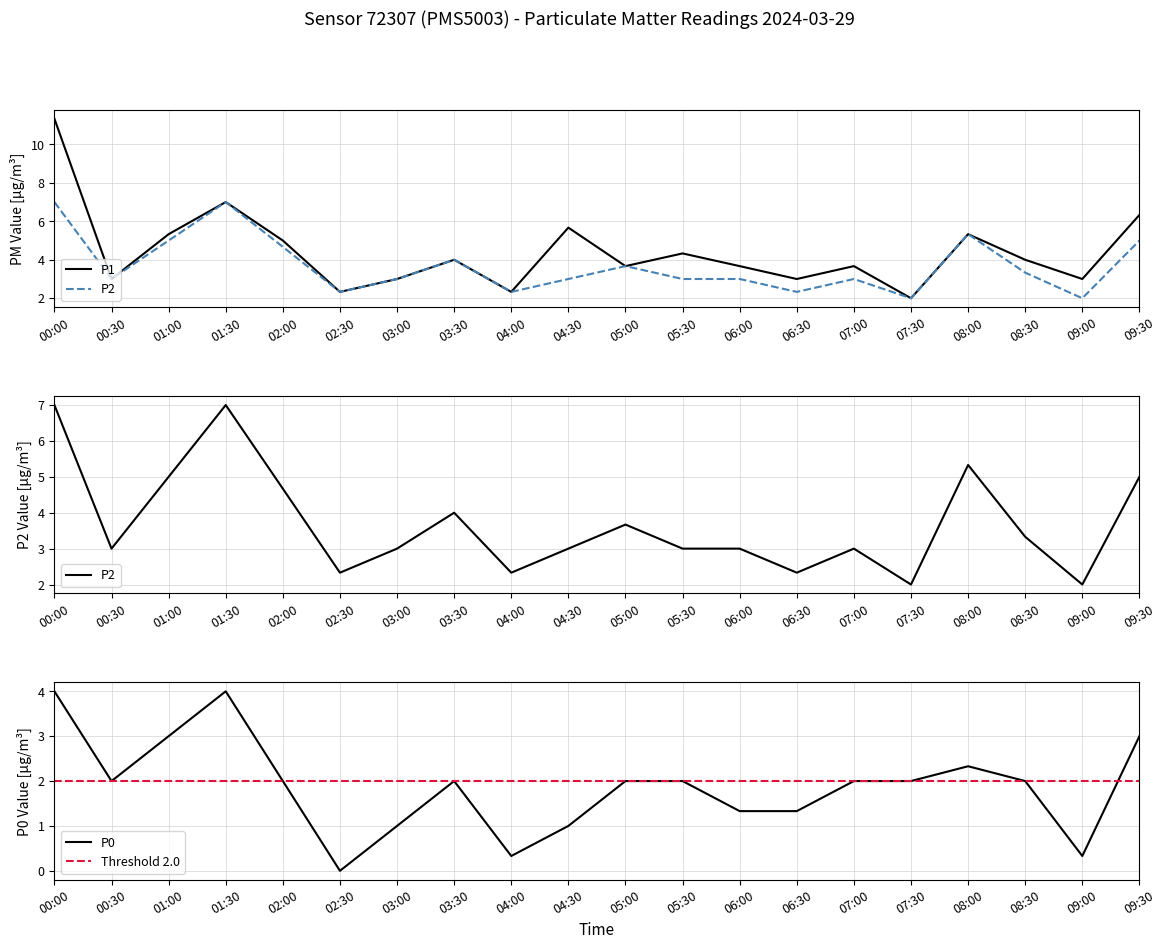

True or false: P1 and P0 intersect in this chart.

False